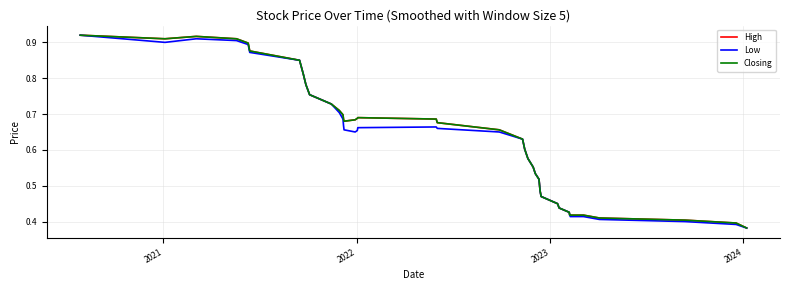

What is the sum of all Low values?

25.0